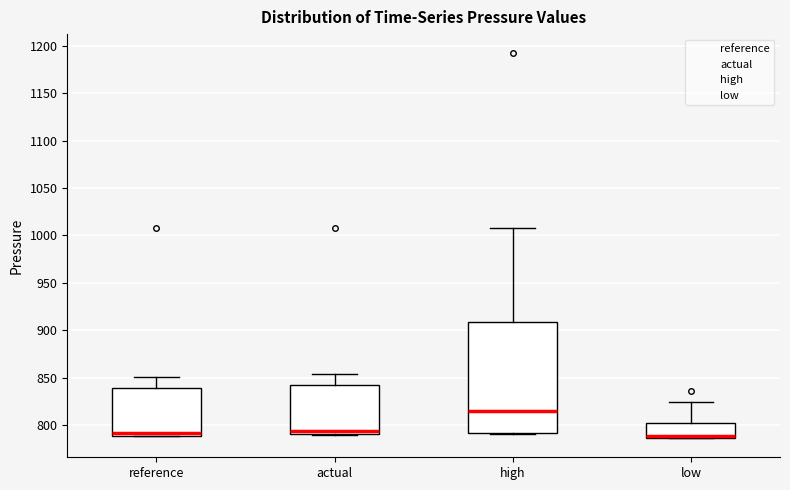

Comparing the boxes themselves (not the whiskers), which one is the tallest?

high